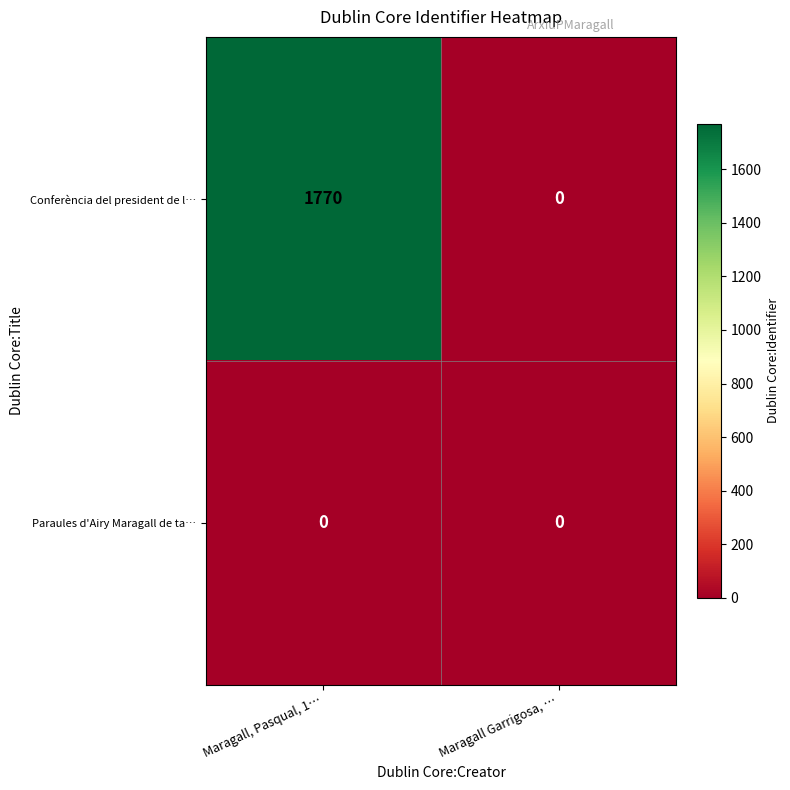

What is the total value across all series at Maragall, Pasqual, 1…?

1770